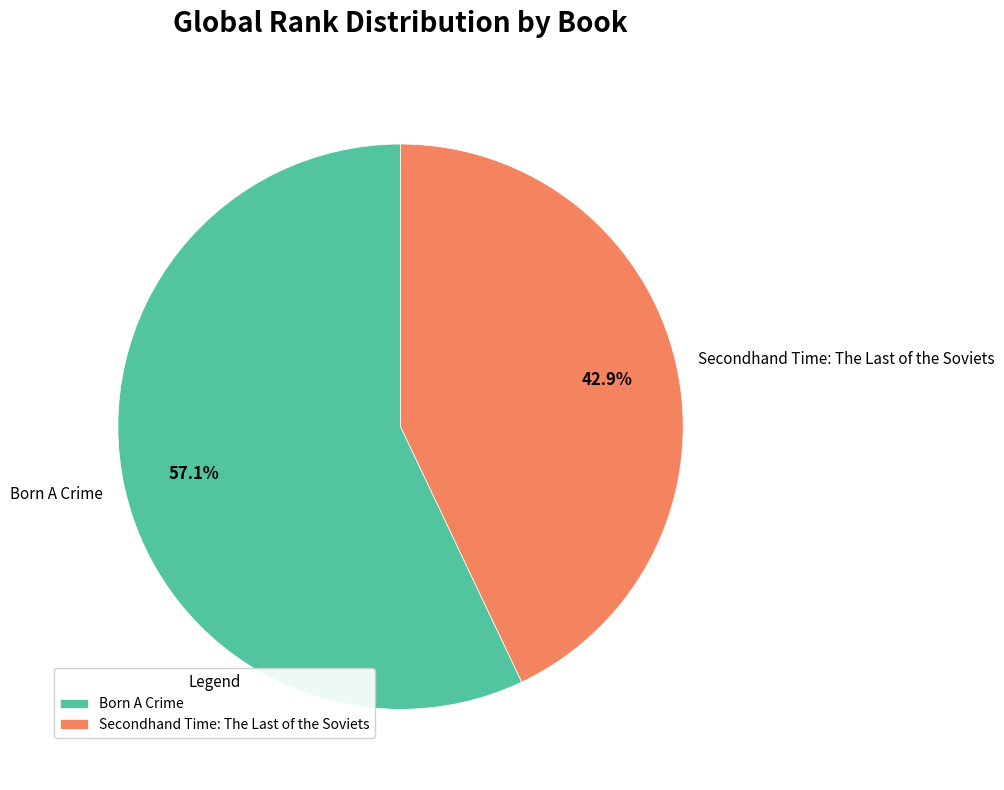

Does any single category account for the majority?

Yes